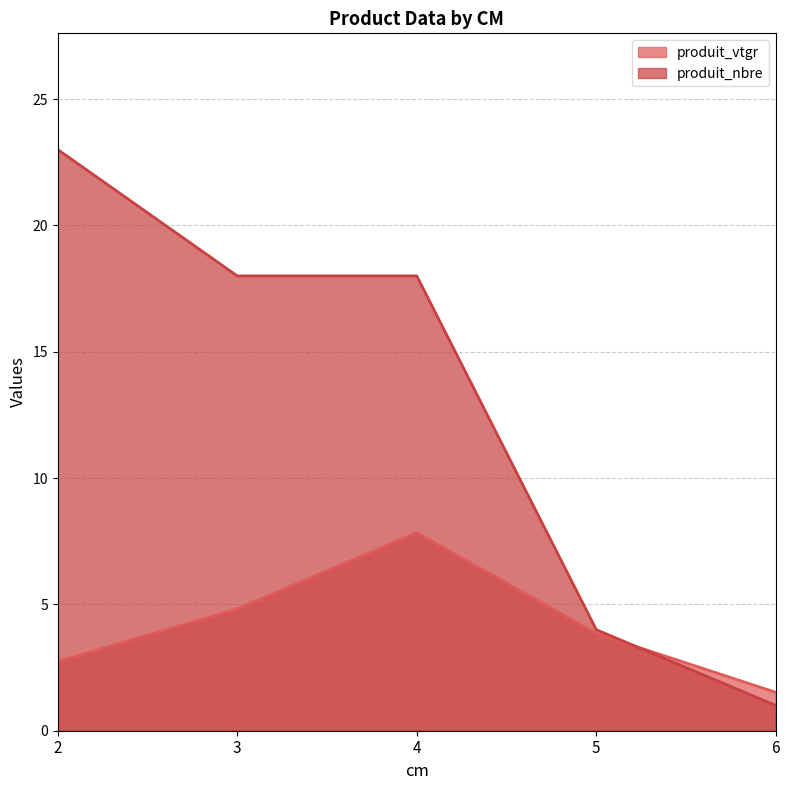

What value does the produit_vtgr series have at 4?

7.8